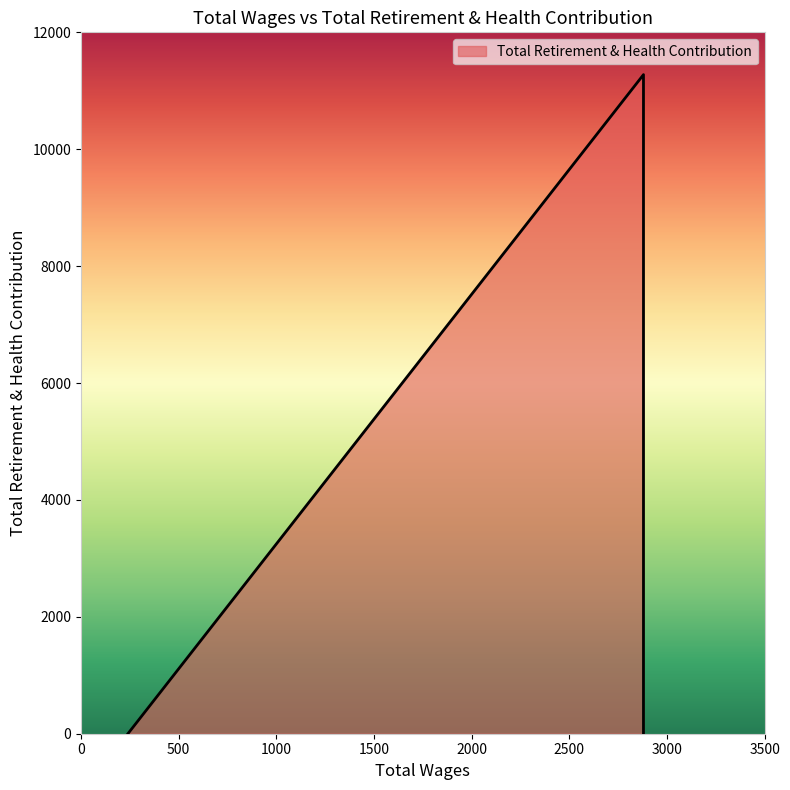

The chart shows a value of 7051 at 2880.0. True or false?

False